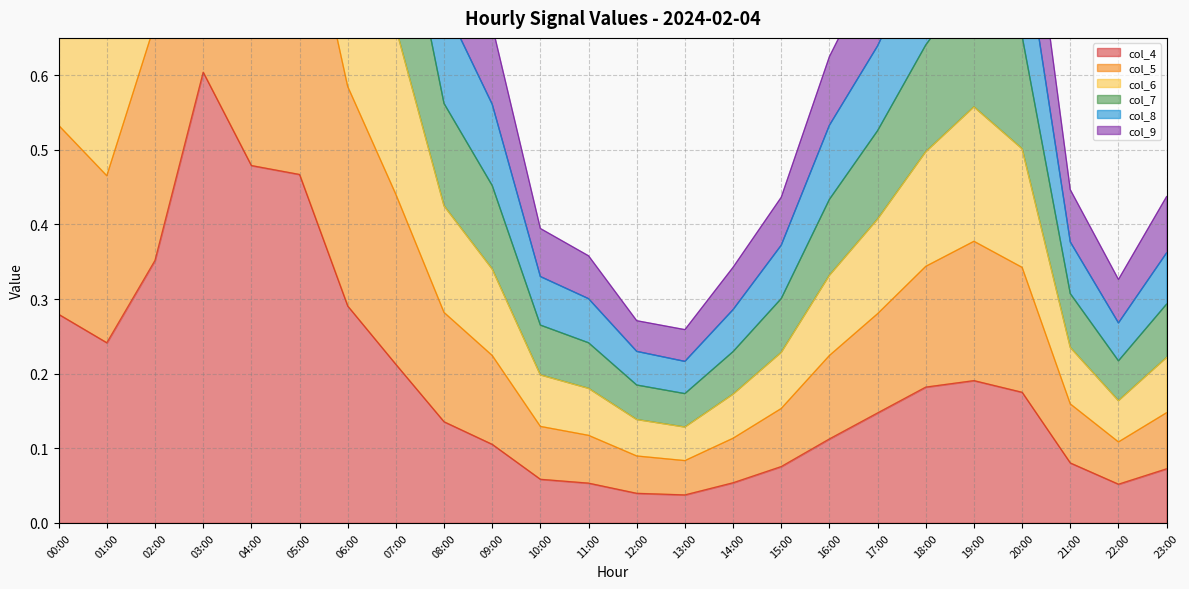

Which series has the largest total across all categories?

col_6